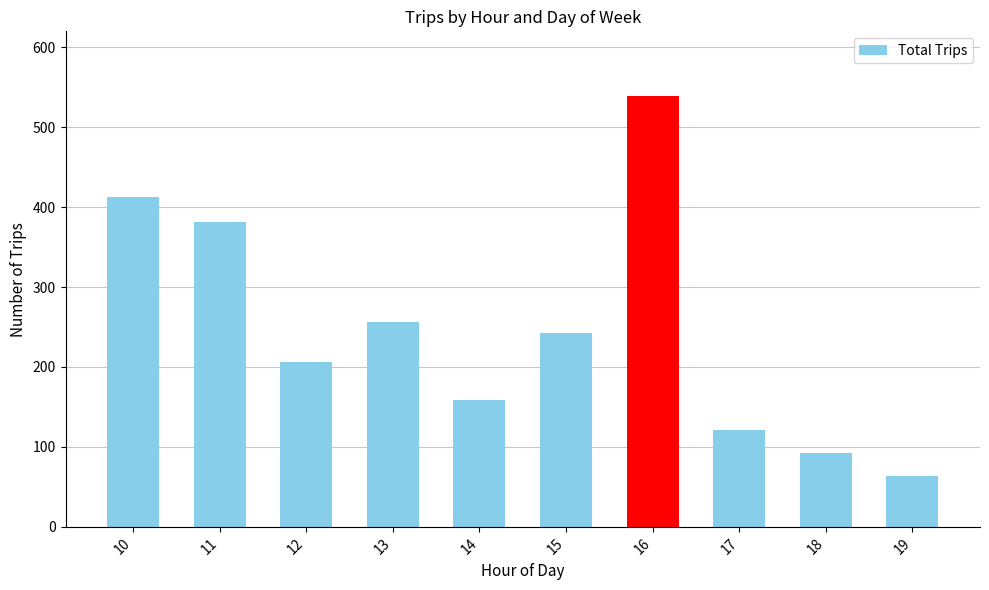

List the labels in order of value, largest first.

16, 10, 11, 13, 15, 12, 14, 17, 18, 19